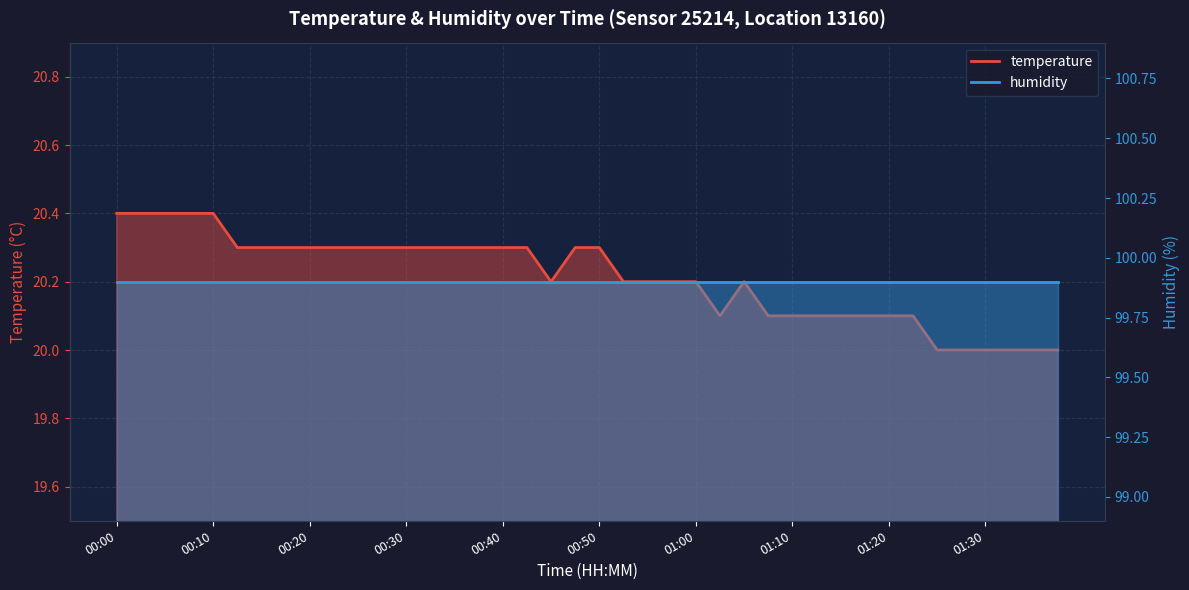

What is the ratio of the value at 01:12 to the value at 01:02?

1.0